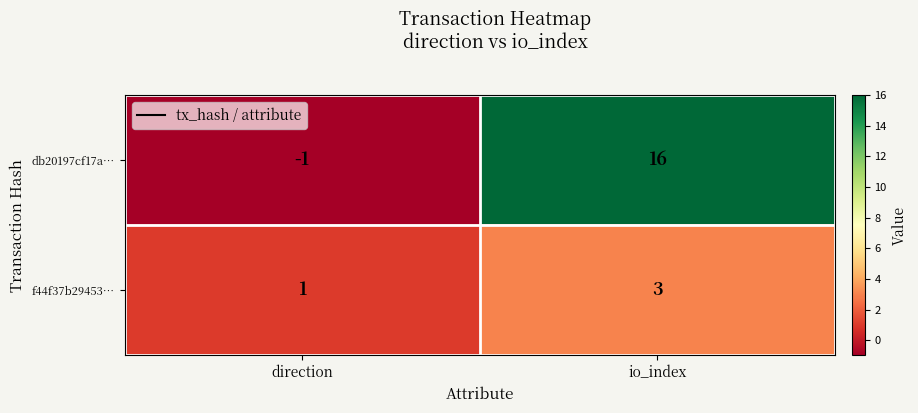

The f44f37b29453… series shows 1 at io_index. True or false?

False